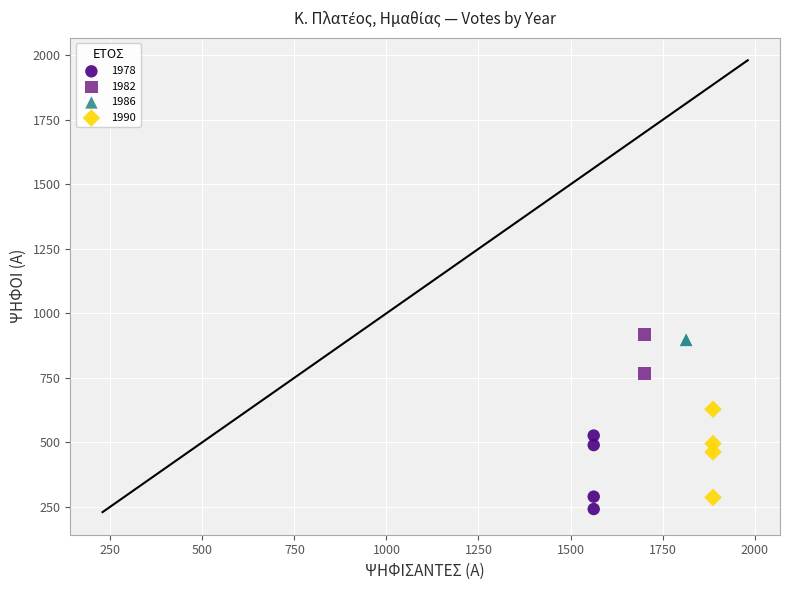

Which series contains the lowest Y value?

1978